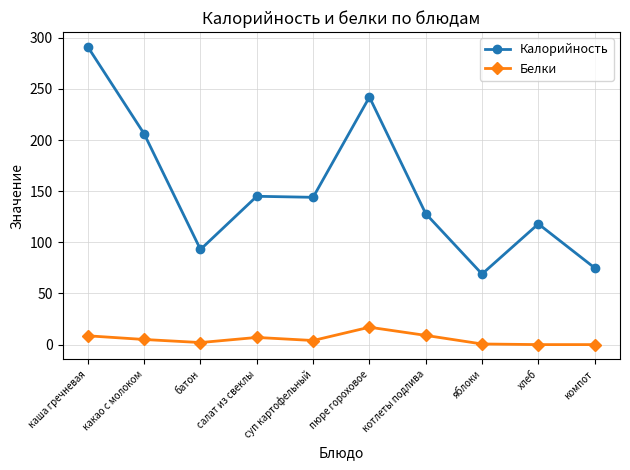

What is the label of the 7th point from the left?

котлеты подлива